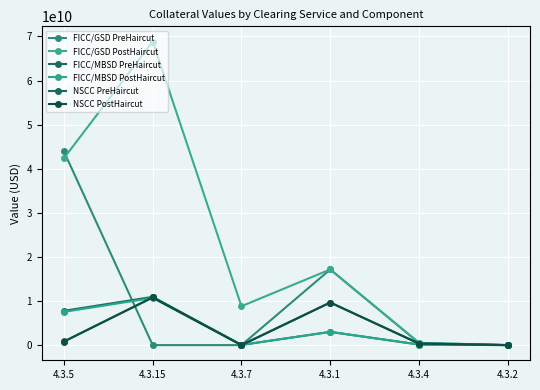

At which label does FICC/GSD PostHaircut reach its minimum?

4.3.2